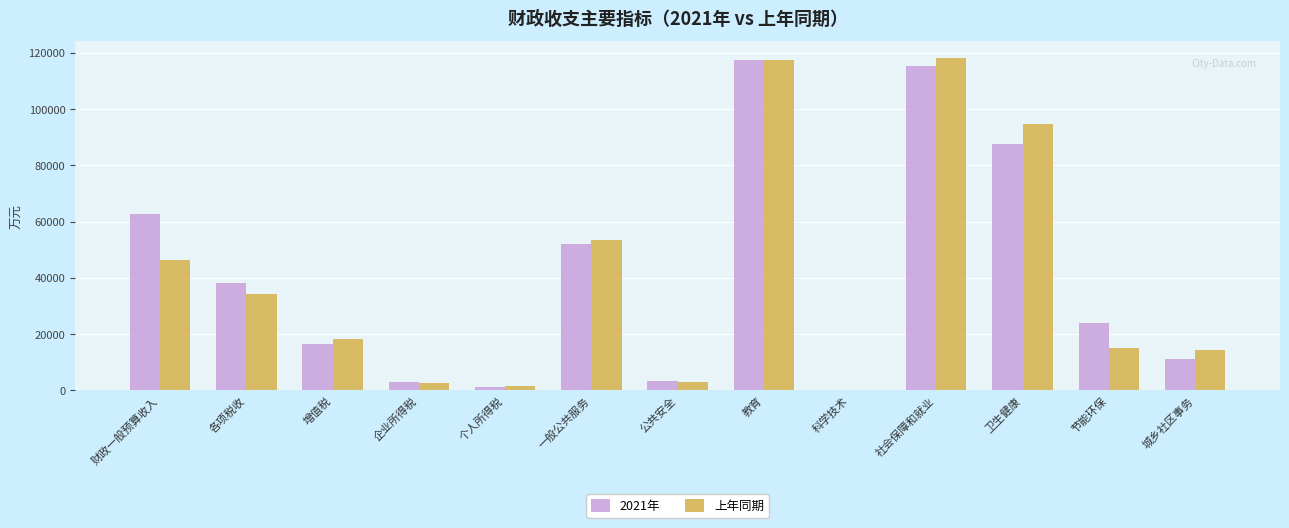

Which series changed the most between 各项税收 and 教育?

上年同期